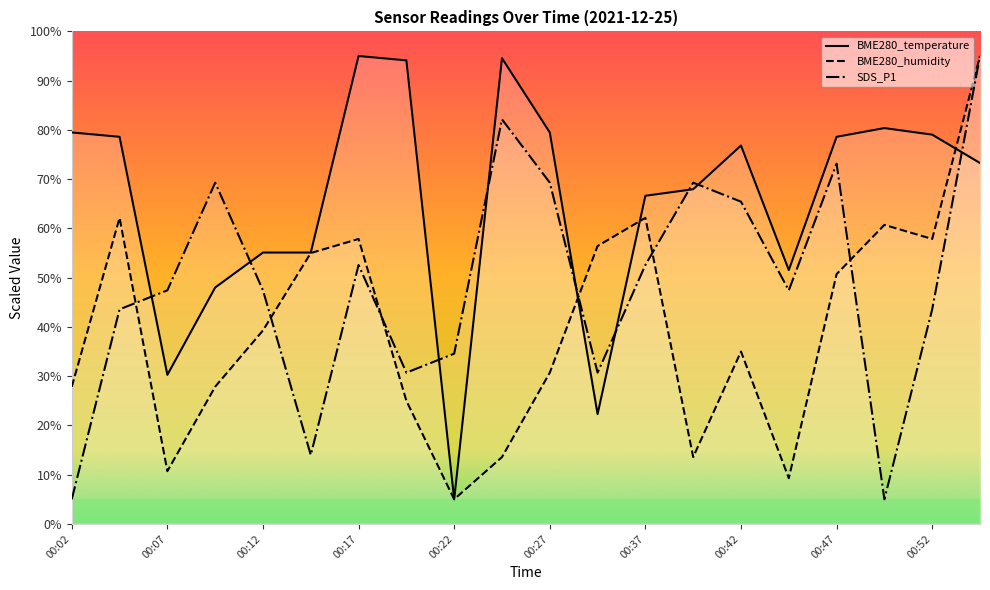

Does the chart have visible grid lines?

No